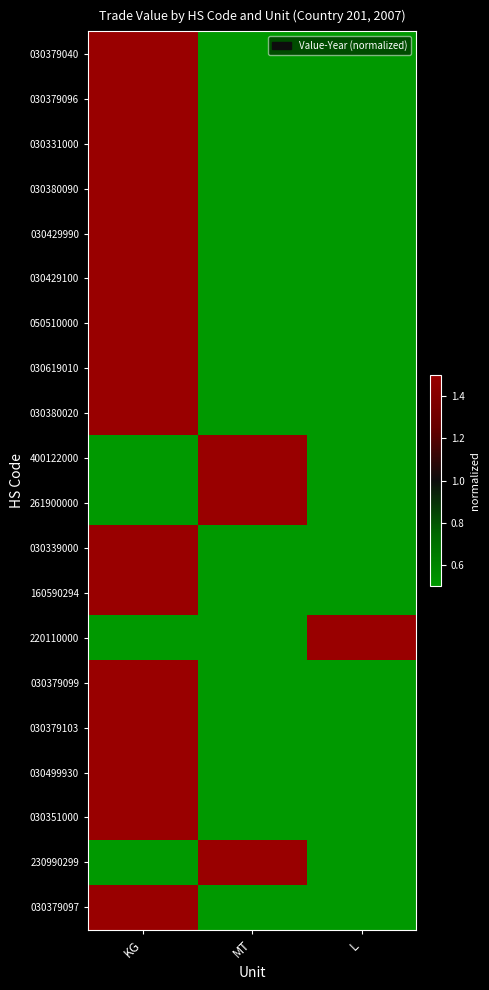

At which category does the chart reach its minimum across all series?

MT